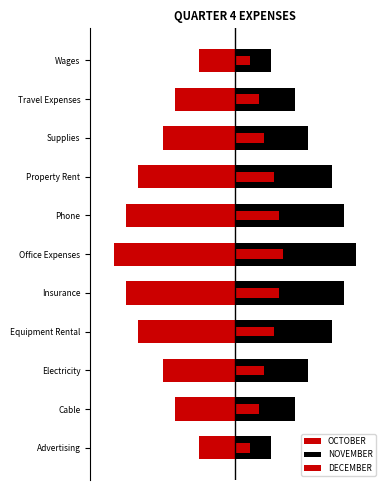

What is the approximate value of NOVEMBER at Cable?

5.0